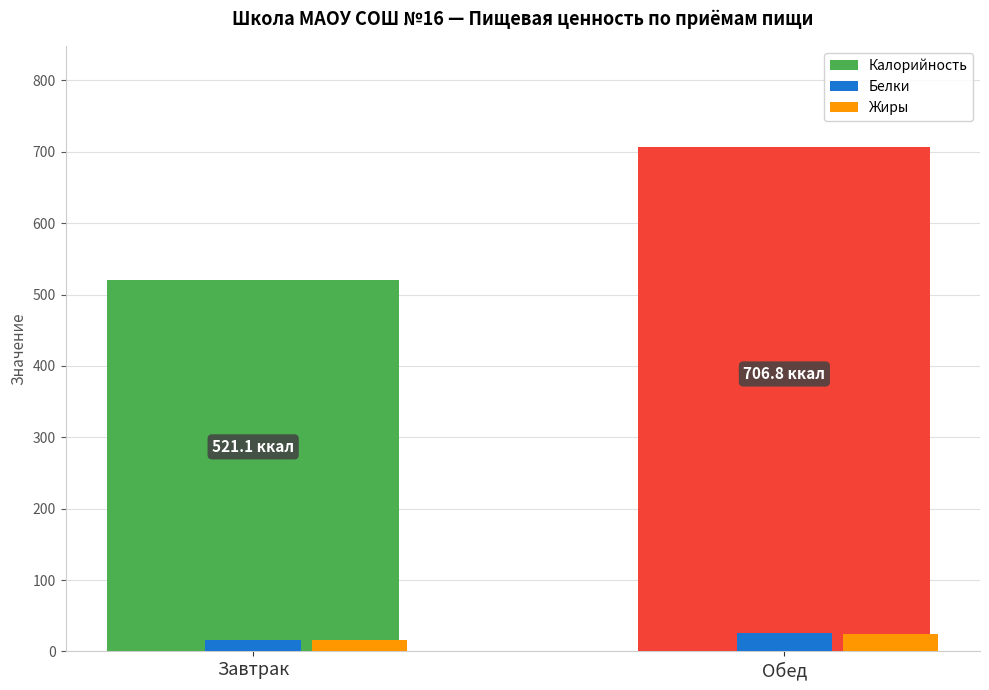

What is the spread (max minus min) of values at Обед?

682.5